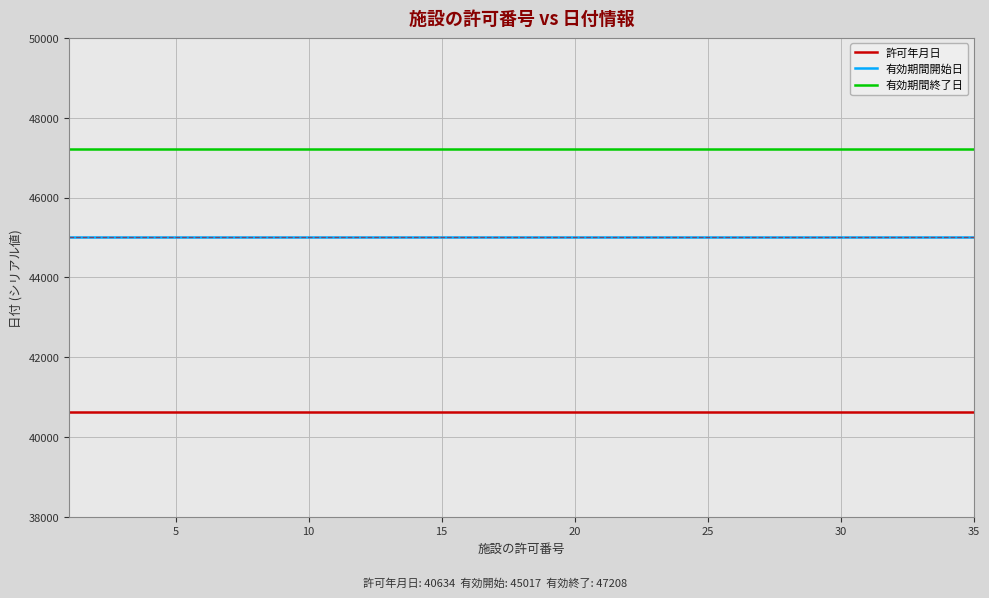

True or false: 有効期間終了日 and 有効期間開始日 cross at least once.

False